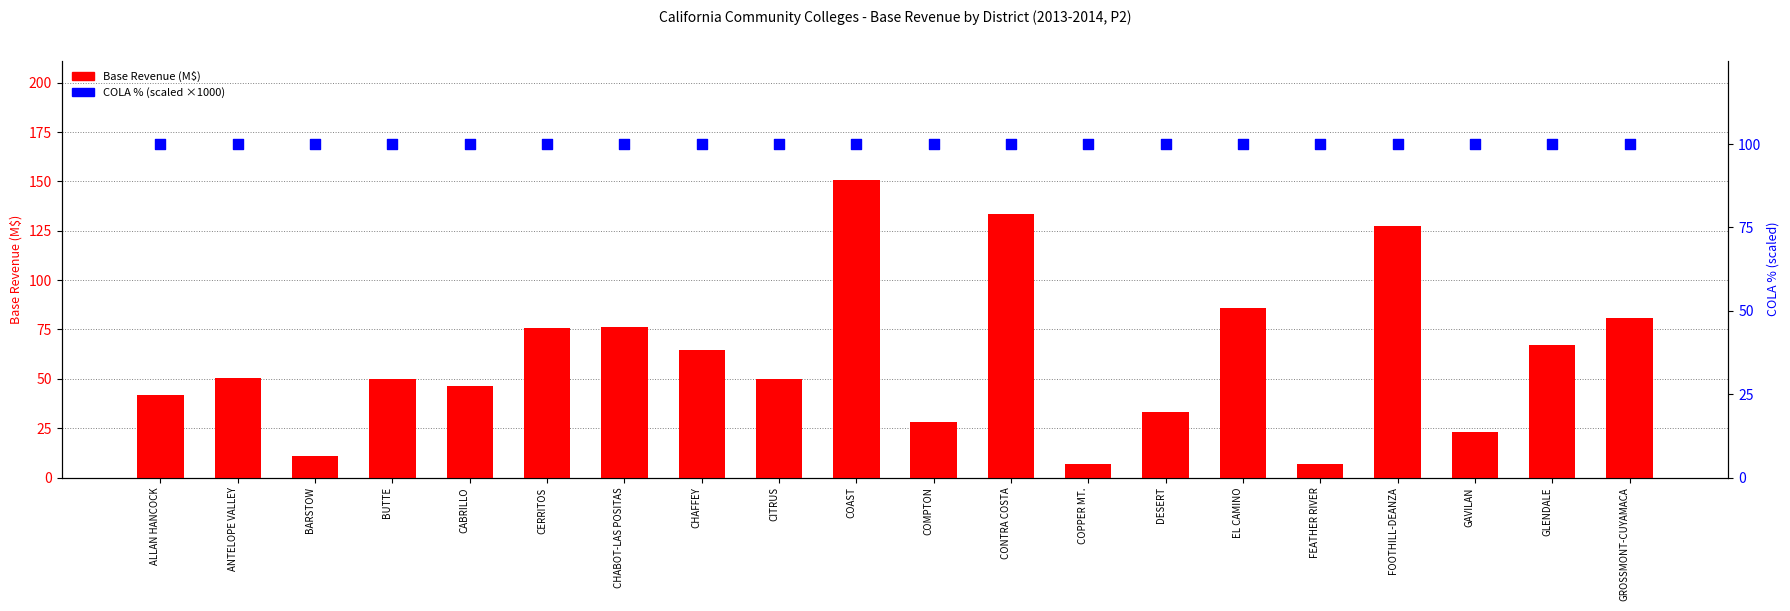

What are all the series names shown in the legend?

Base Revenue (M$), COLA % (scaled)